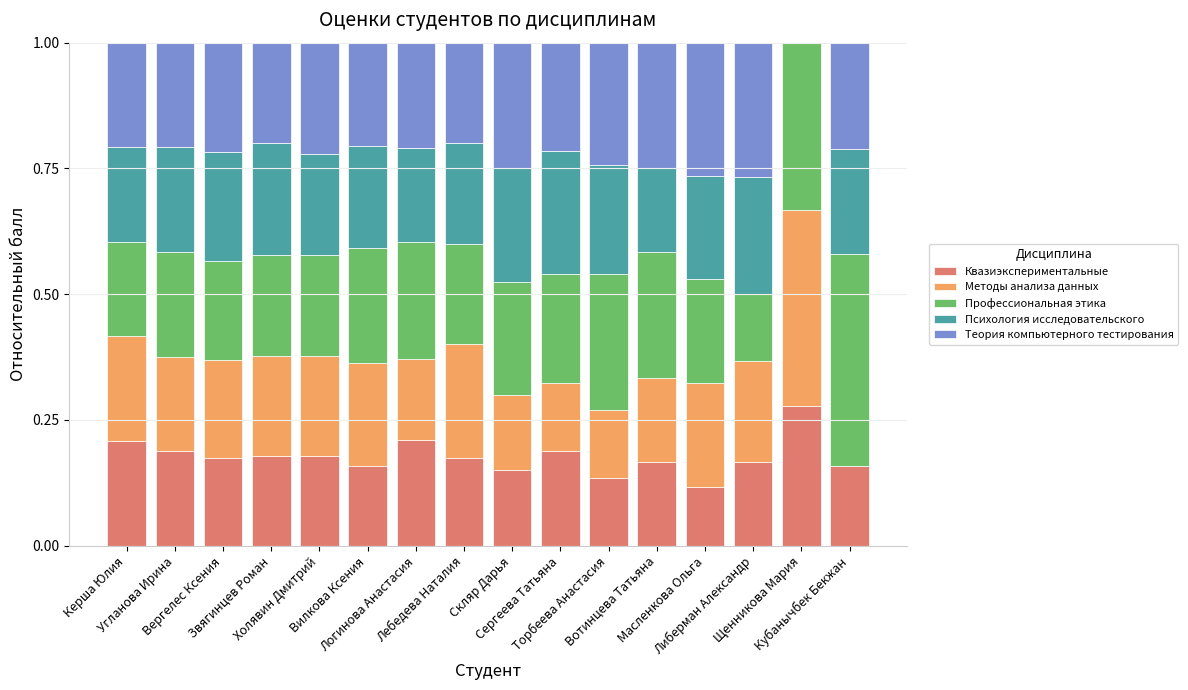

What is the sum of all Квазиэкспериментальные values?

2.8